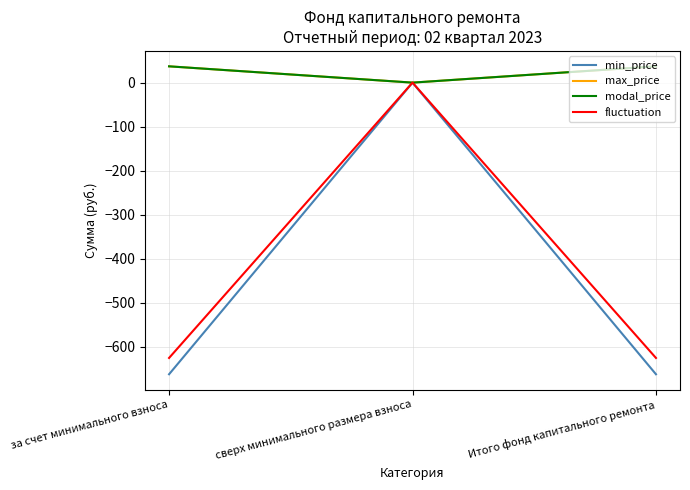

Does the chart display data point markers on the line(s)?

No